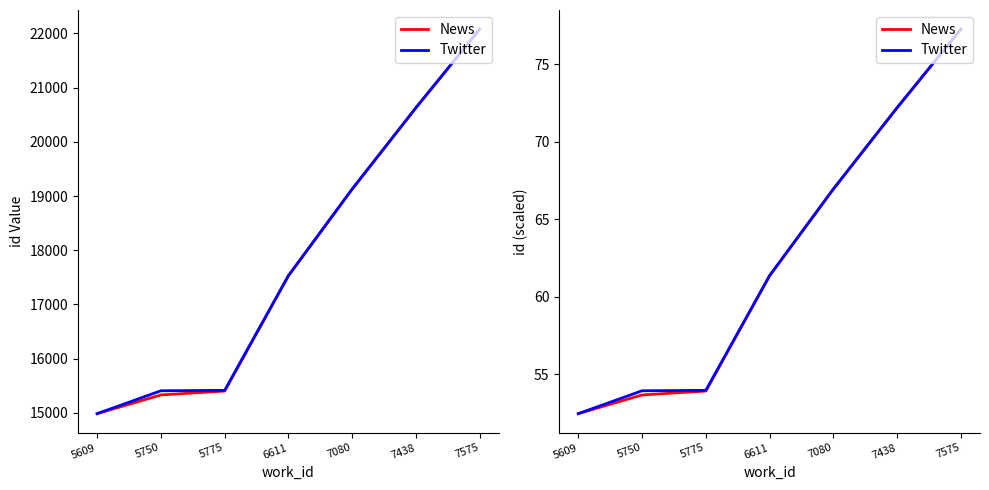

Does the chart display data point markers on the line(s)?

No